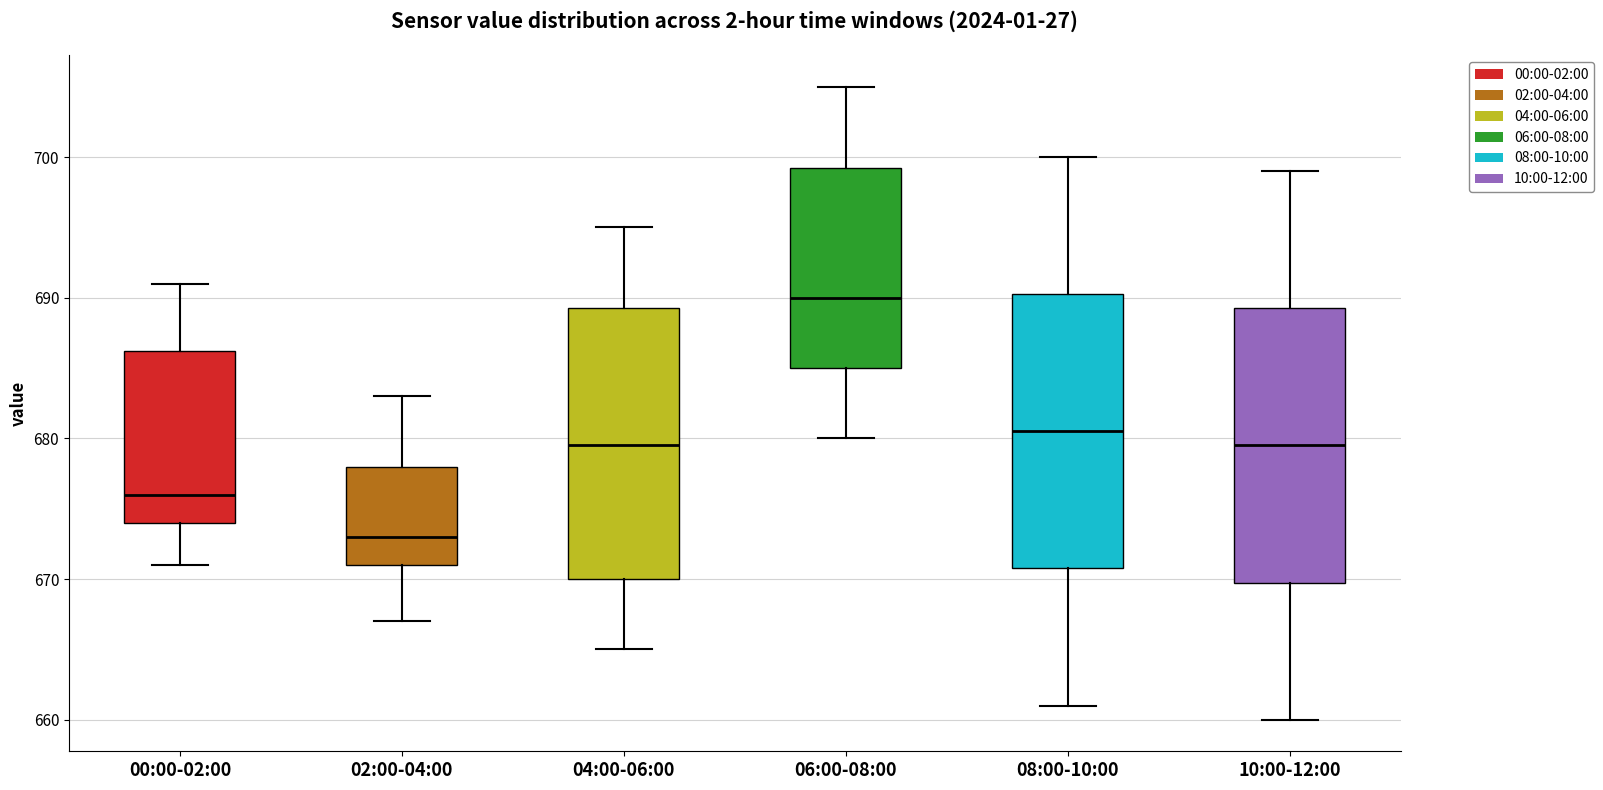

Reading left to right, read every box against the y-axis: the position of its median line, the range the box covers, and the ends of its whiskers. The values are not printed on the chart, so give them approximately, as read against the axis.

00:00-02:00: median 676, box 674 to 686, whiskers 671 to 691
02:00-04:00: median 673, box 671 to 678, whiskers 667 to 683
04:00-06:00: median 680, box 670 to 689, whiskers 665 to 695
06:00-08:00: median 690, box 685 to 699, whiskers 680 to 705
08:00-10:00: median 681, box 671 to 690, whiskers 661 to 700
10:00-12:00: median 680, box 670 to 689, whiskers 660 to 699